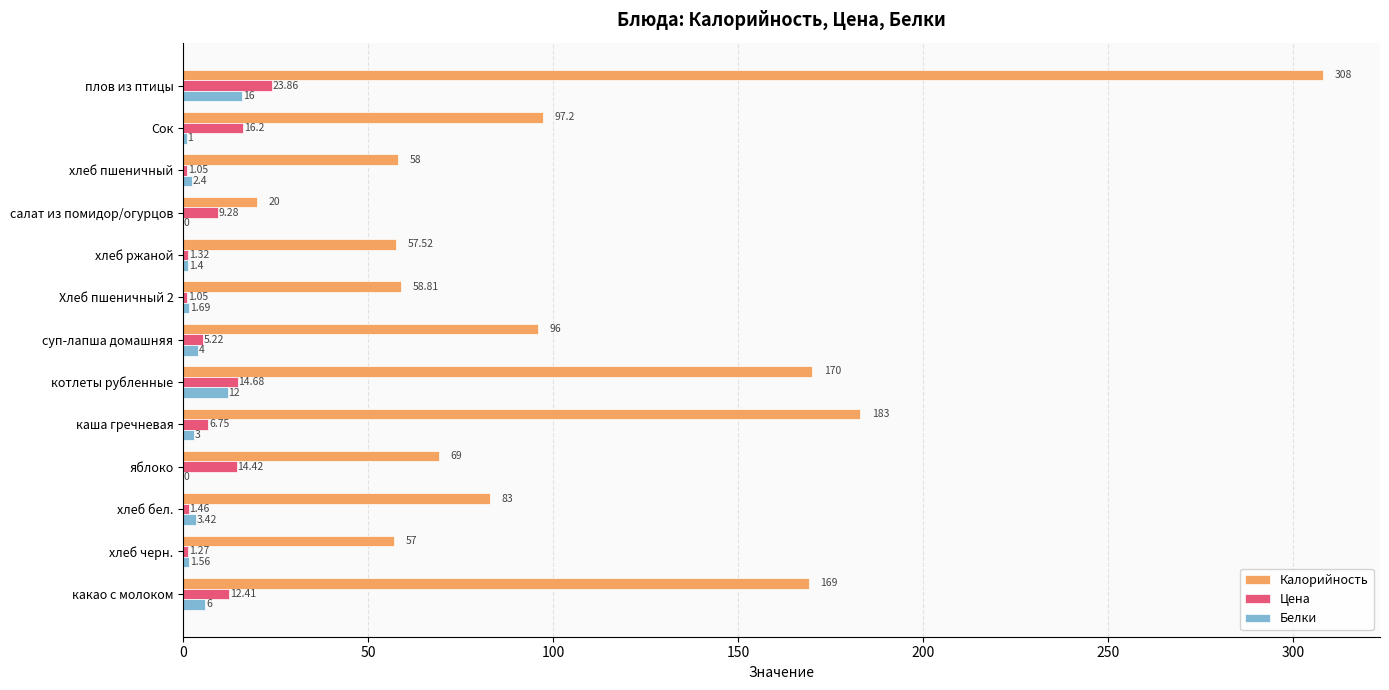

Where is Калорийность nearest to the value 164?

какао с молоком